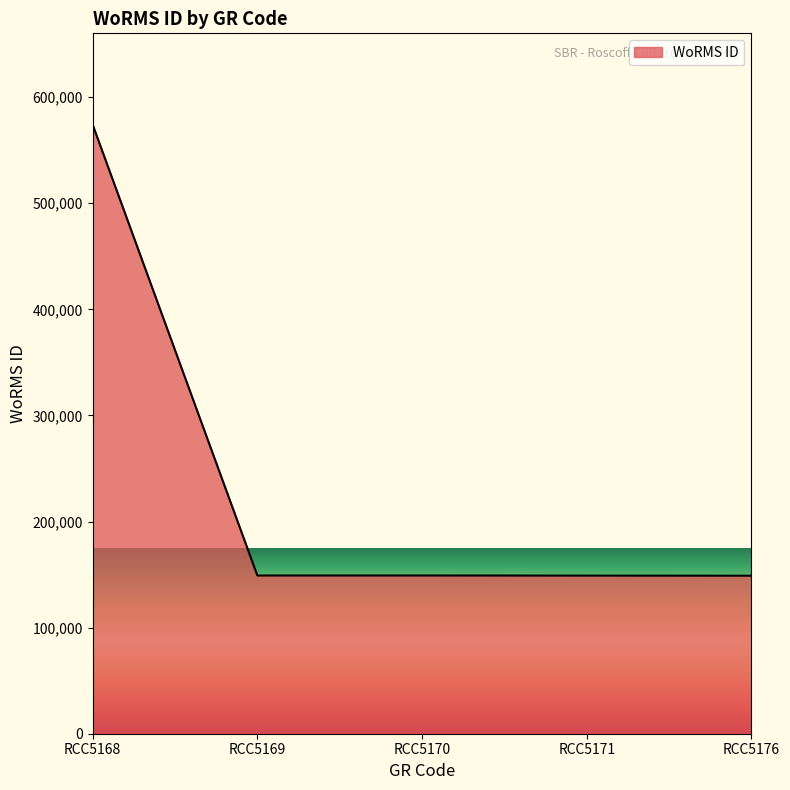

Approximately how many times larger is the value at RCC5171 compared to RCC5169?

1.0